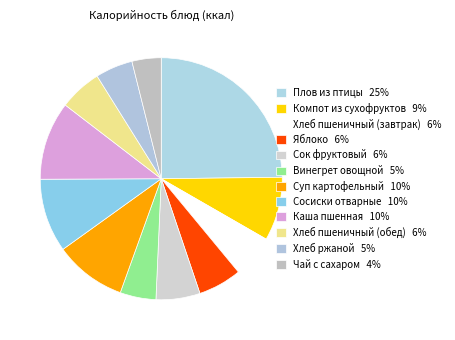

How many segments does this pie chart have?

12